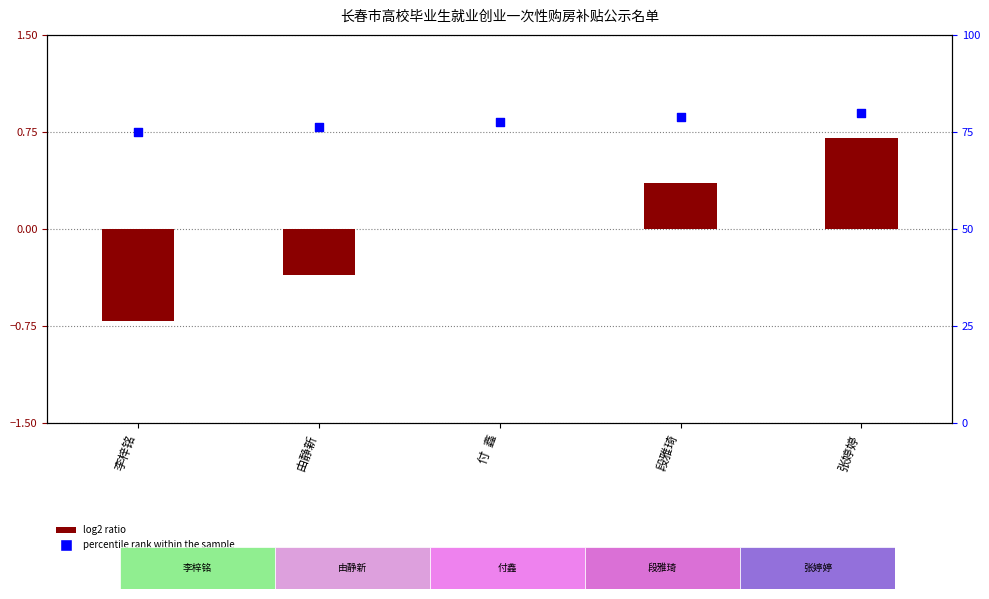

Which series has the widest spread of Y values?

log2 ratio